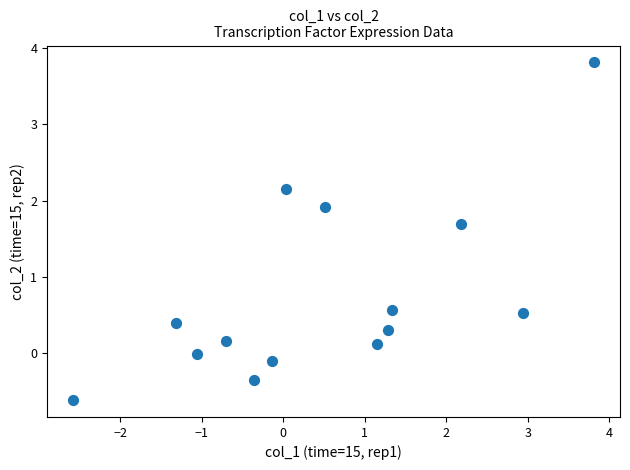

What is the range of X values (max minus min)?

6.4